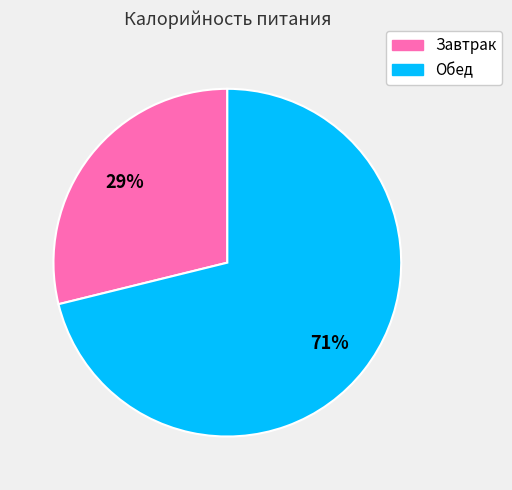

To the nearest percent, what is the difference between the largest and smallest slice percentages?

42%